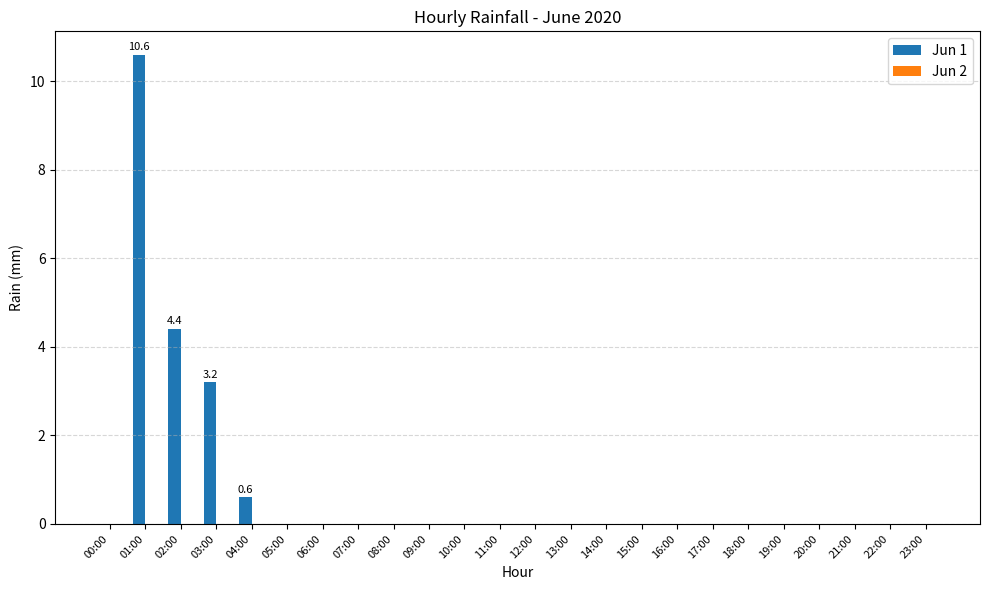

What is the change in value from 01:00 to 10:00?

-10.6